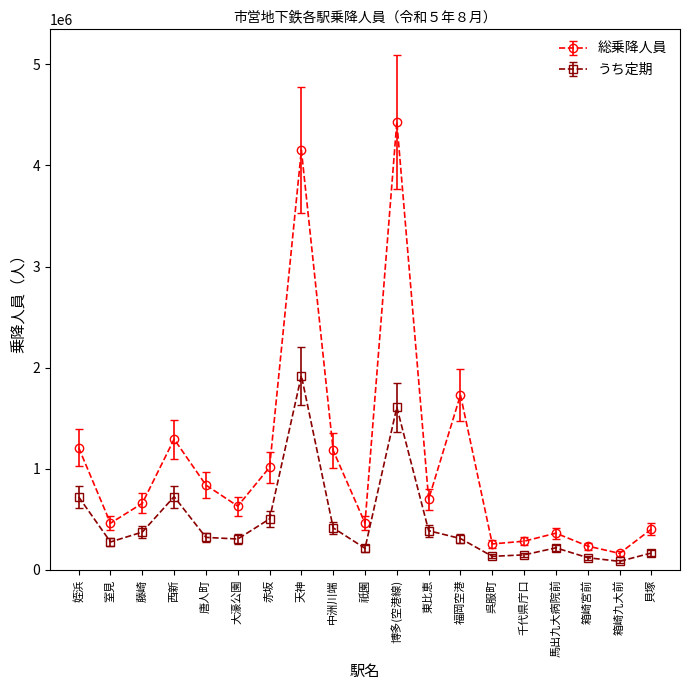

What is the label of the 15th point from the left?

千代県庁口